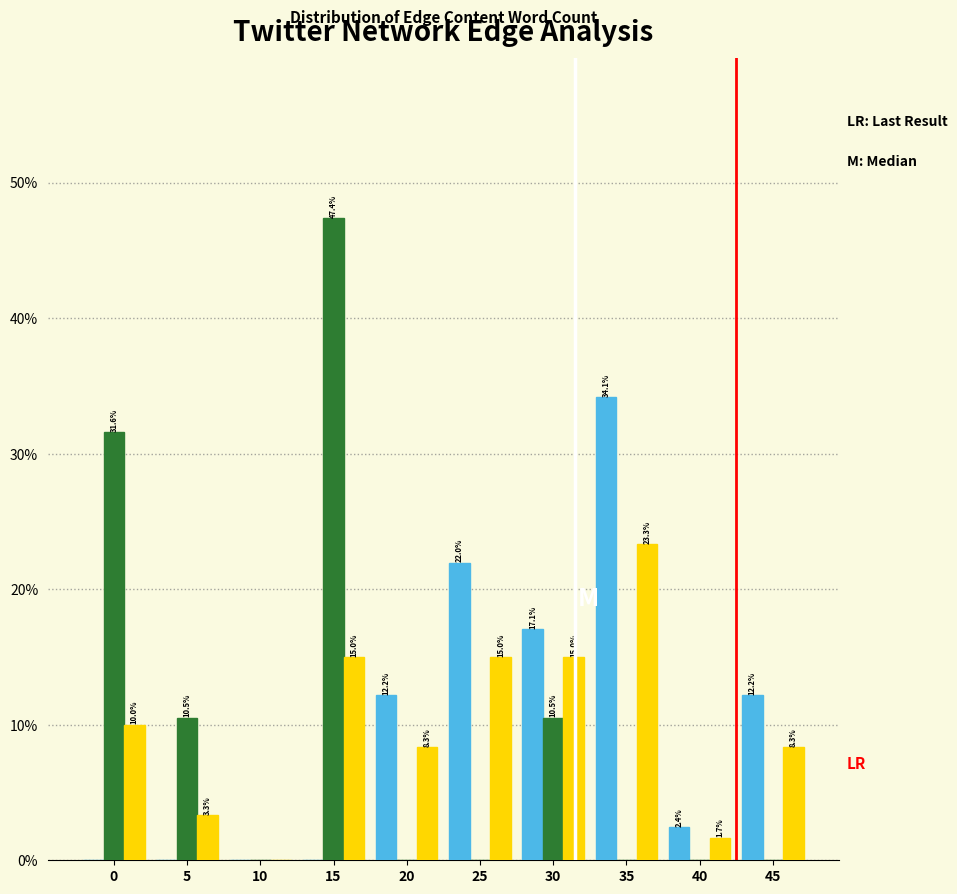

What is the maximum value shown in the chart?

47.4